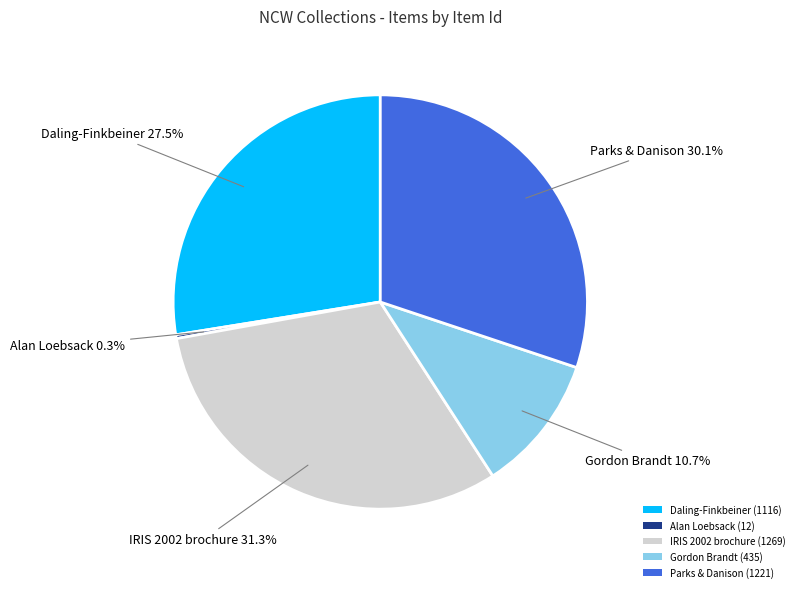

Approximately how many times larger is the value at Daling-Finkbeiner (1116) compared to Alan Loebsack (12)?

93.0